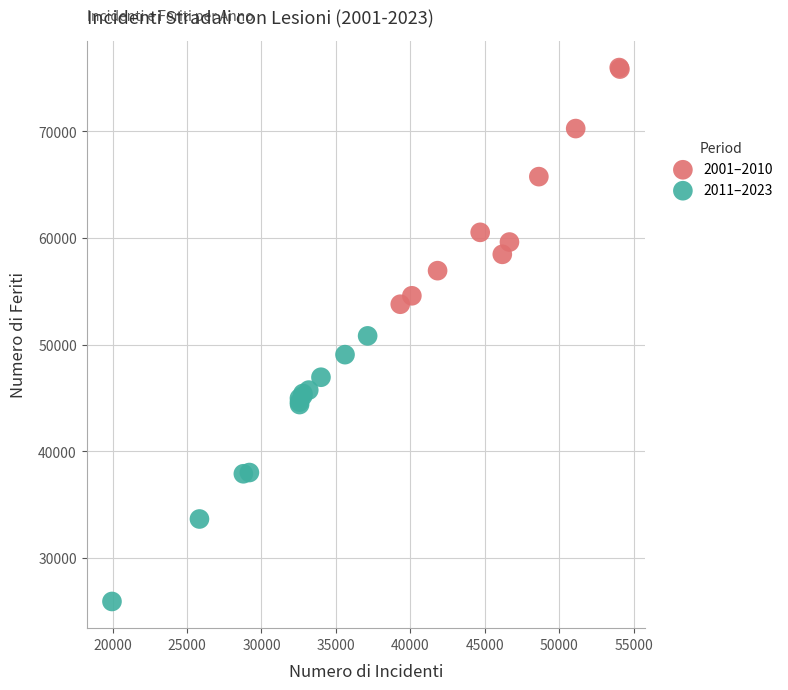

Which series reaches the minimum Y coordinate?

2011–2023